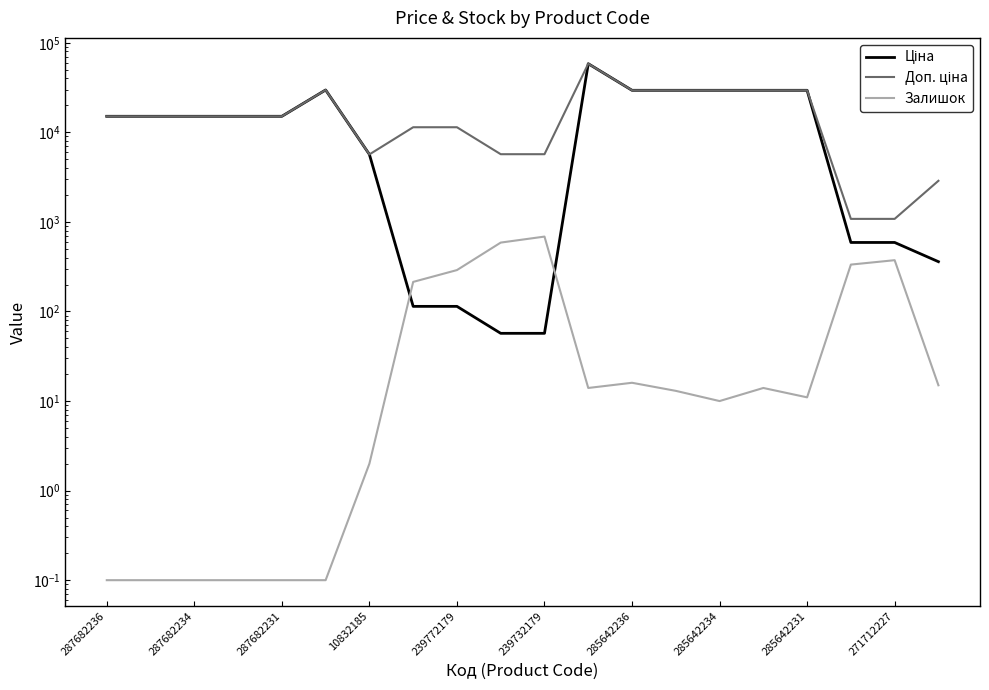

Is it true that Доп. ціна equals 7565.7 at 287682234?

False